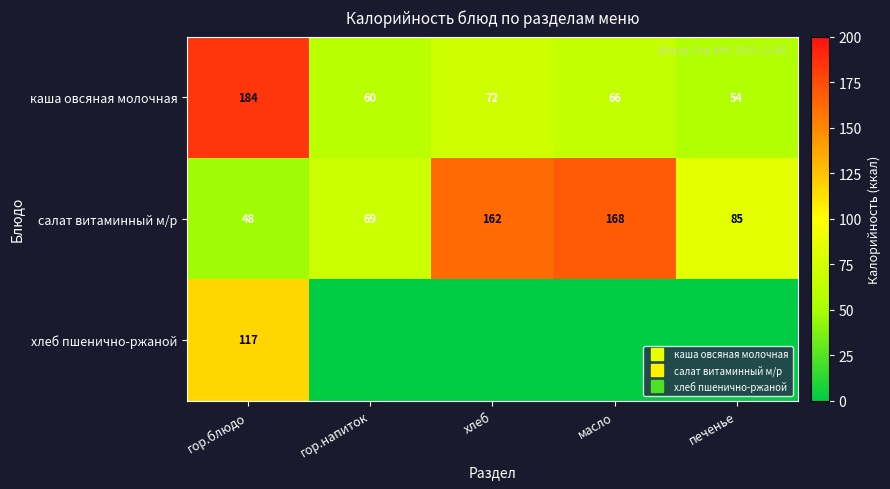

Is it true that хлеб пшенично-ржаной equals 81.2 at гор.блюдо?

False